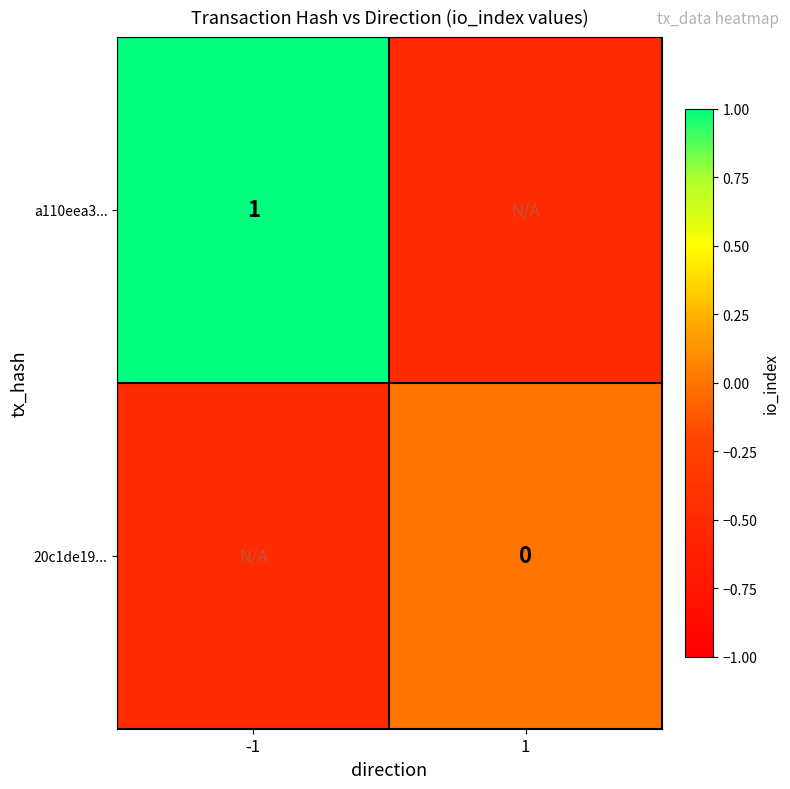

The value of a110eea3... at -1 is 1.0. True or false?

True